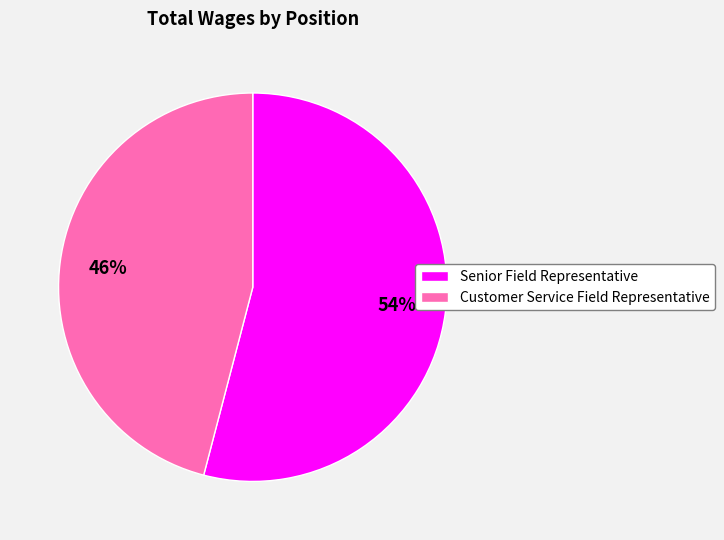

Rank the categories by value from highest to lowest.

Senior Field Representative, Customer Service Field Representative